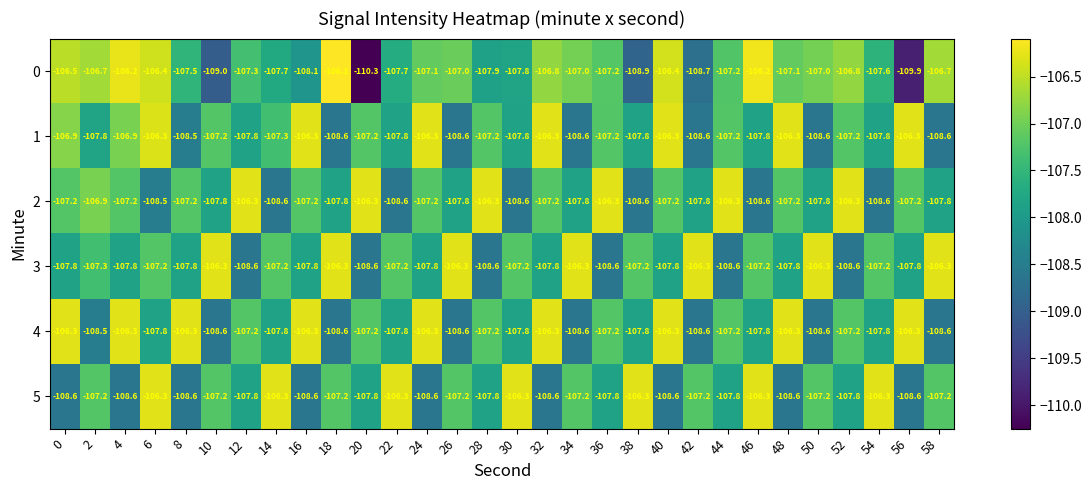

Count the number of data series in this chart.

6